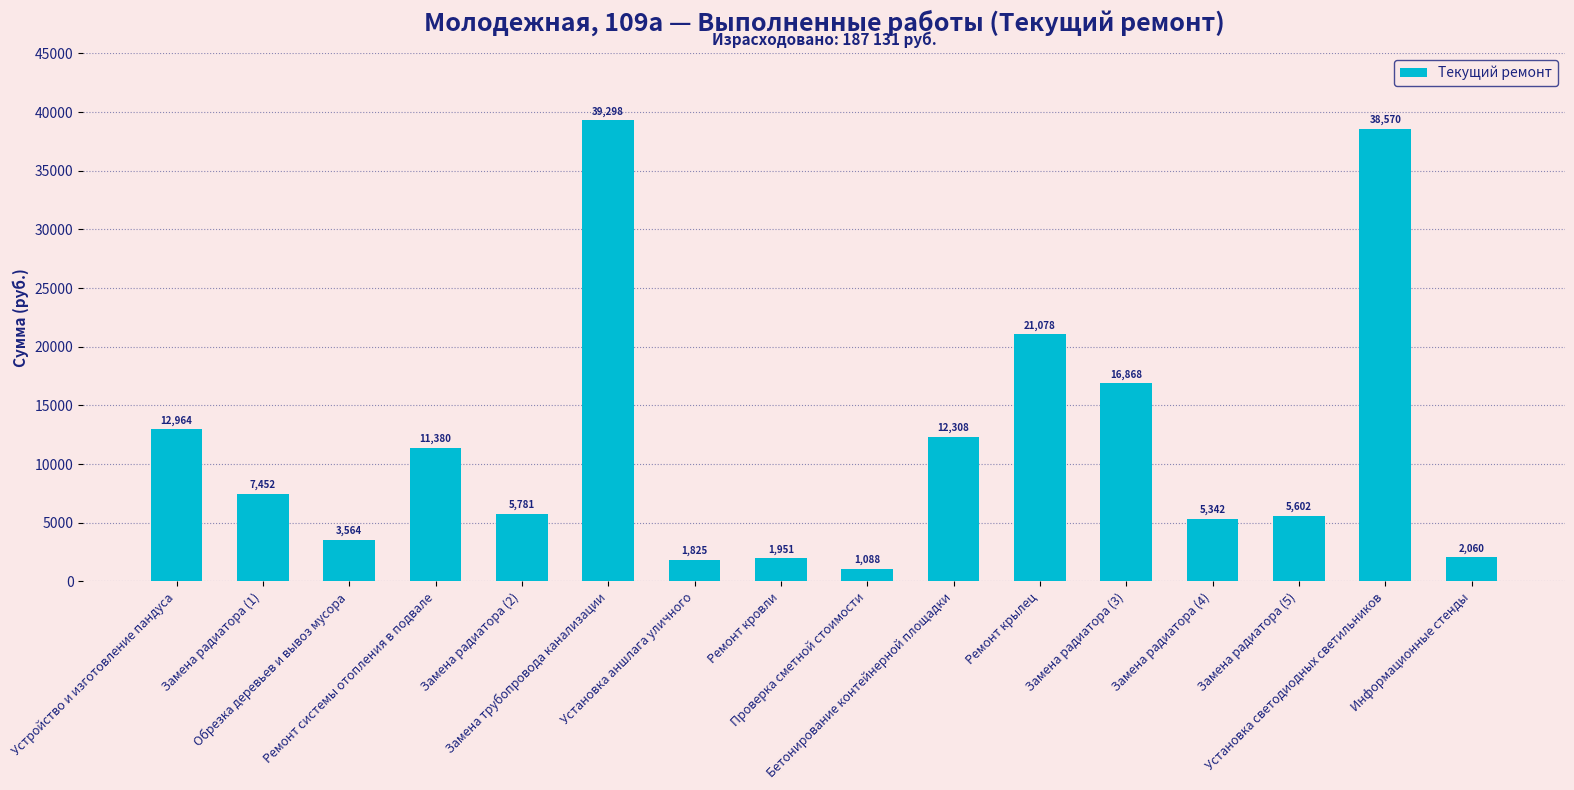

What is the value of the 13th bar from the left?

5342